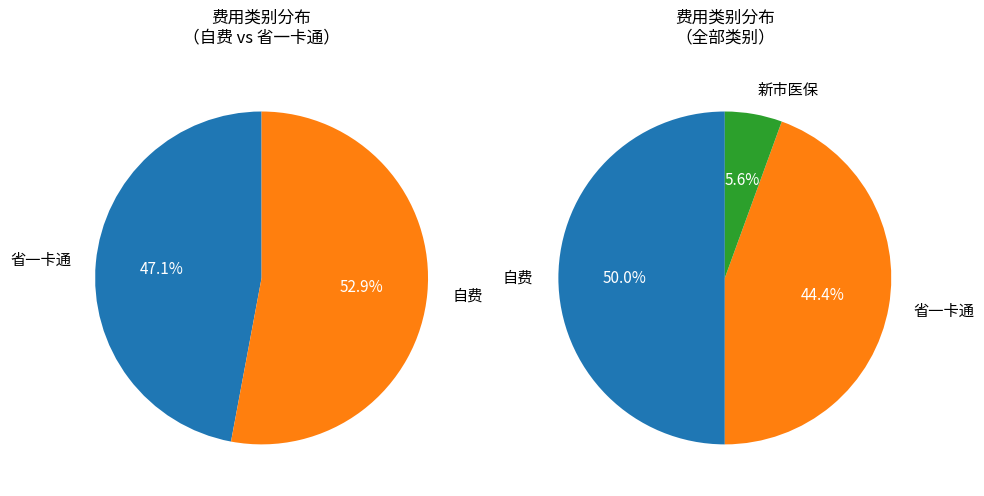

Is it true that 自费 is 56% of the pie?

False